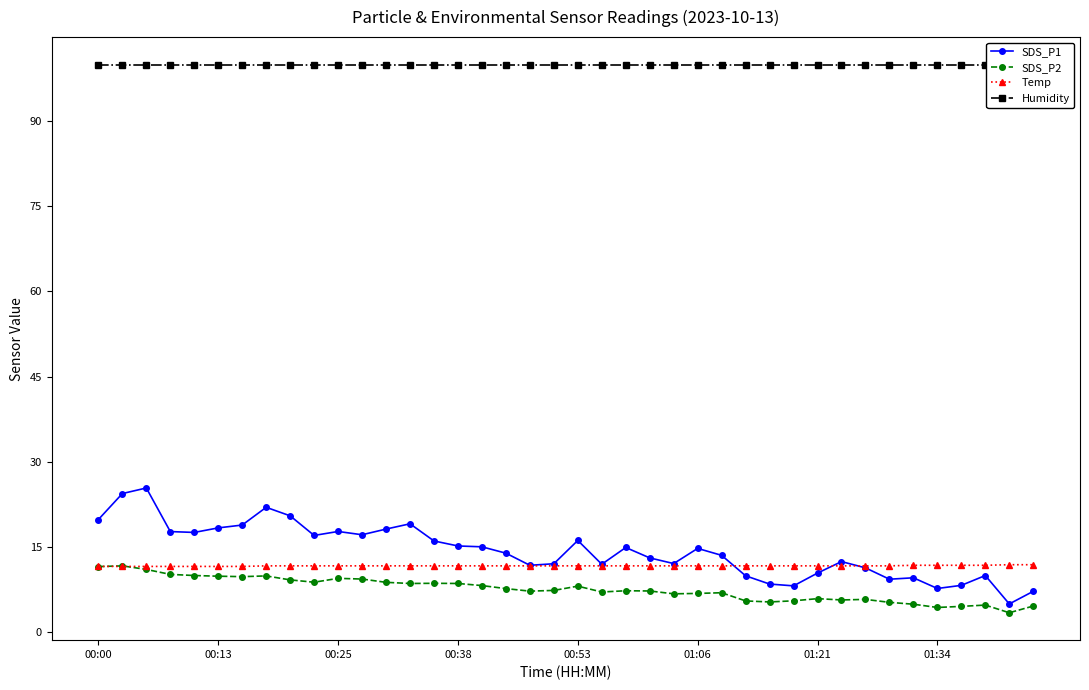

Is this an area chart (filled region under the line)?

No